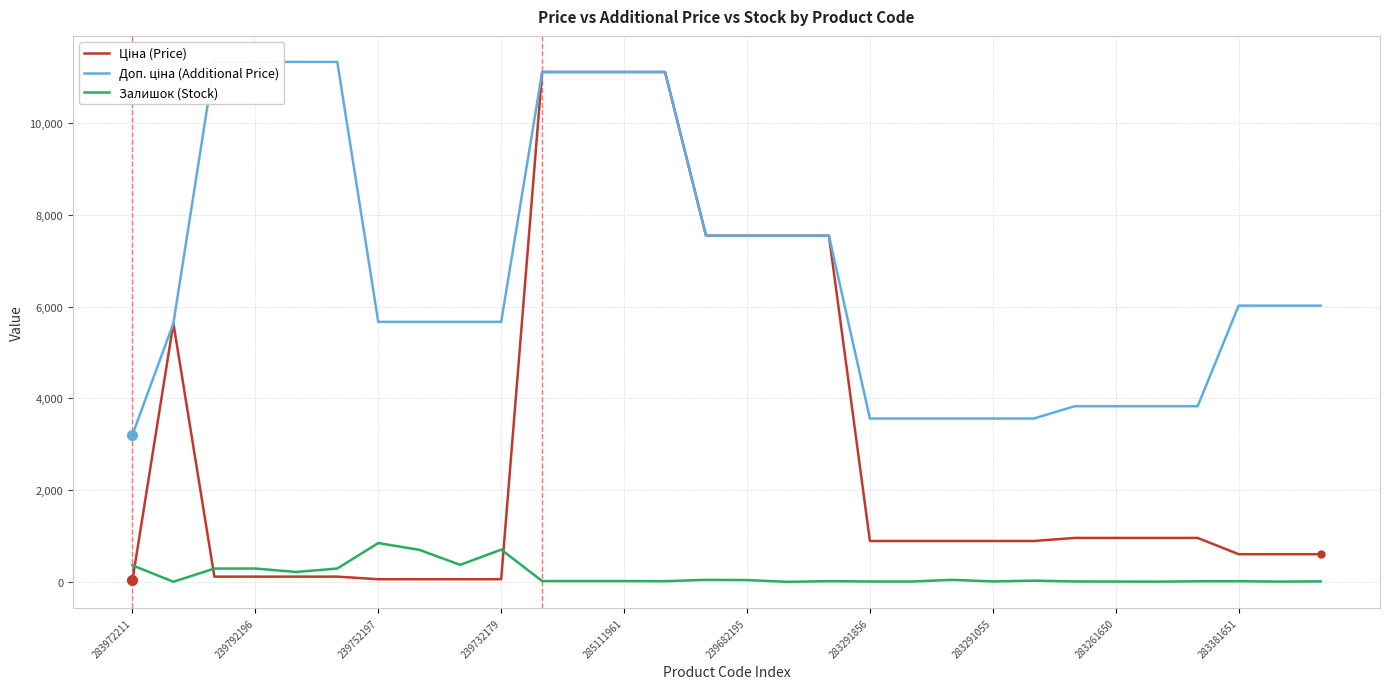

Does the chart display data point markers on the line(s)?

No